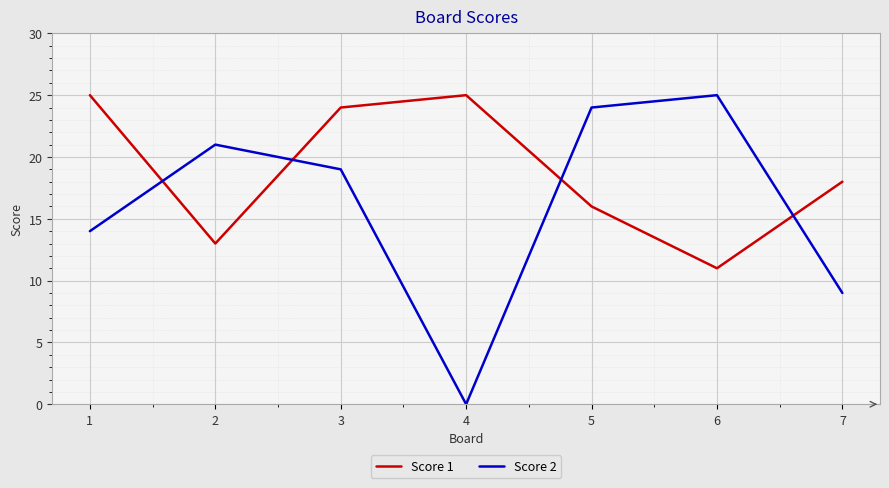

At which category does Score 2 reach its first local peak?

2